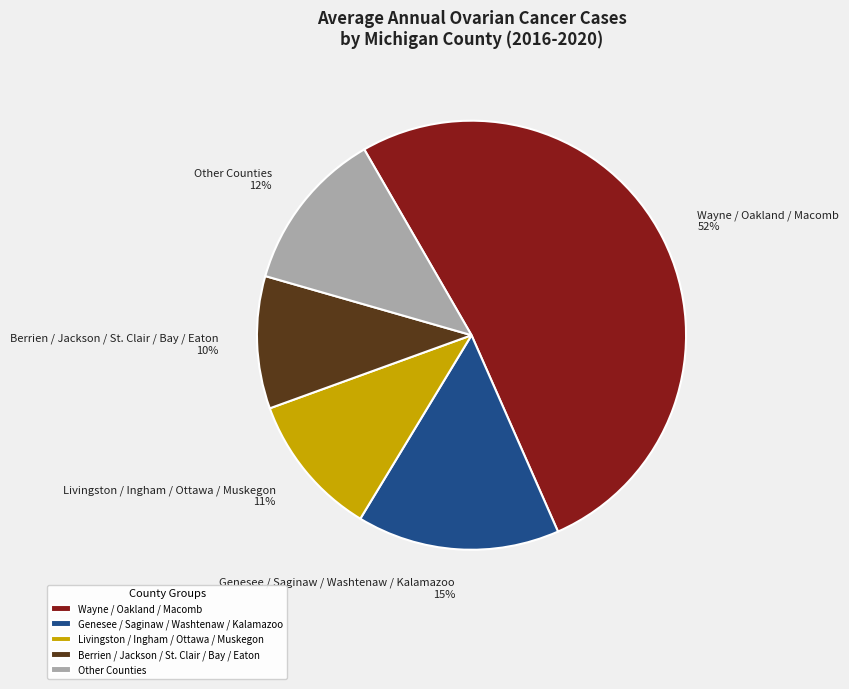

Does any single category account for the majority?

Yes